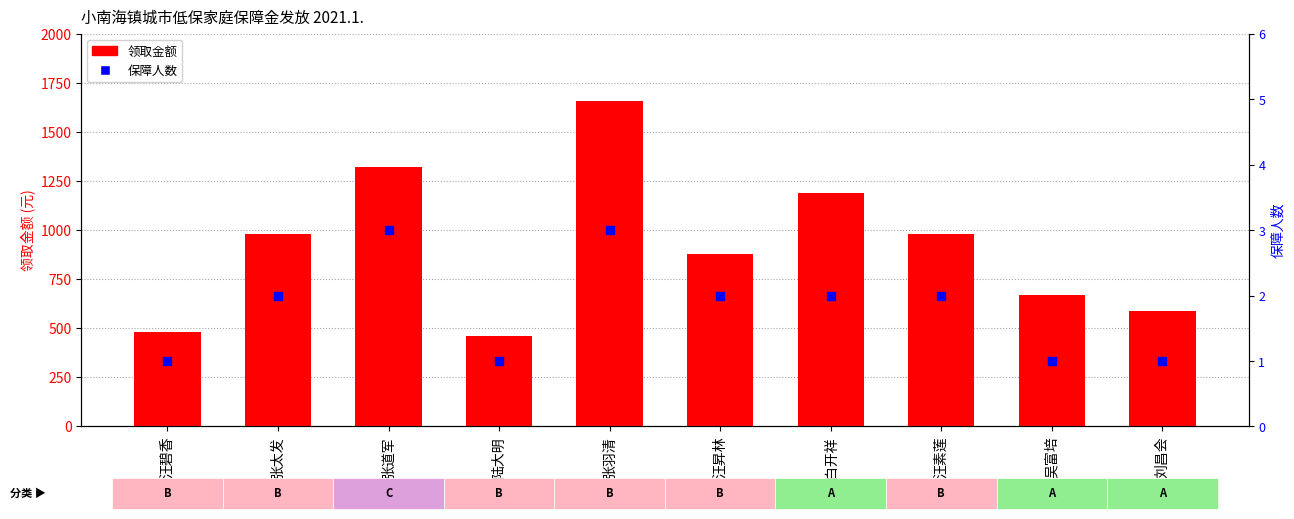

What is the total value across all series at 吴富培?

671